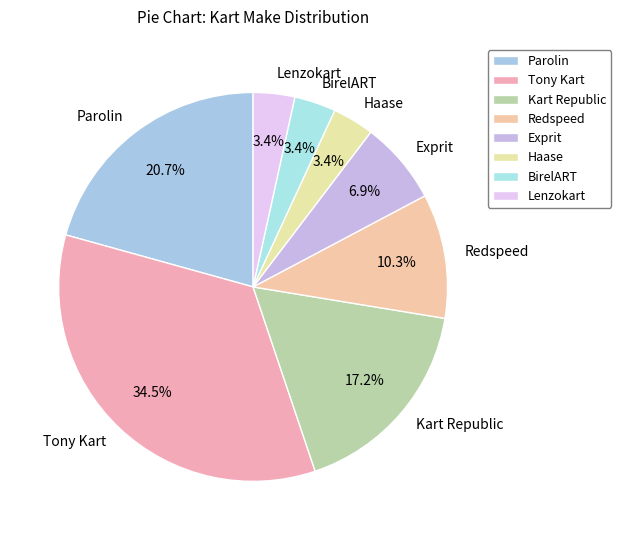

To the nearest percent, what portion does BirelART represent?

3%